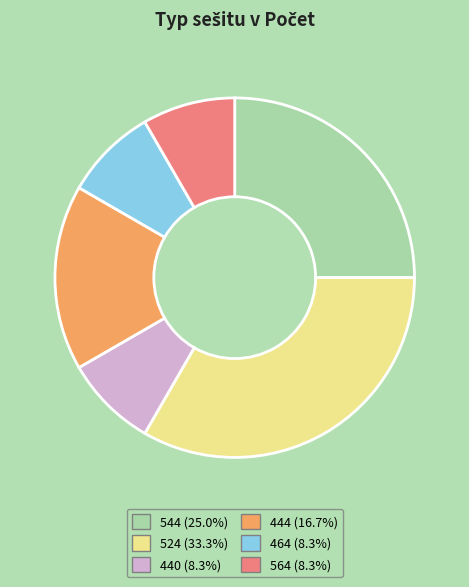

Does 440 (8.3%) account for over 50% of the chart?

No